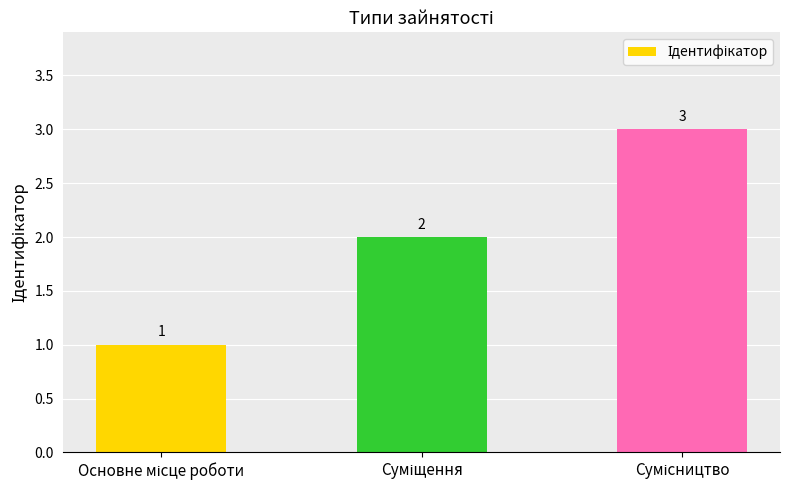

What is the sum of all values?

6